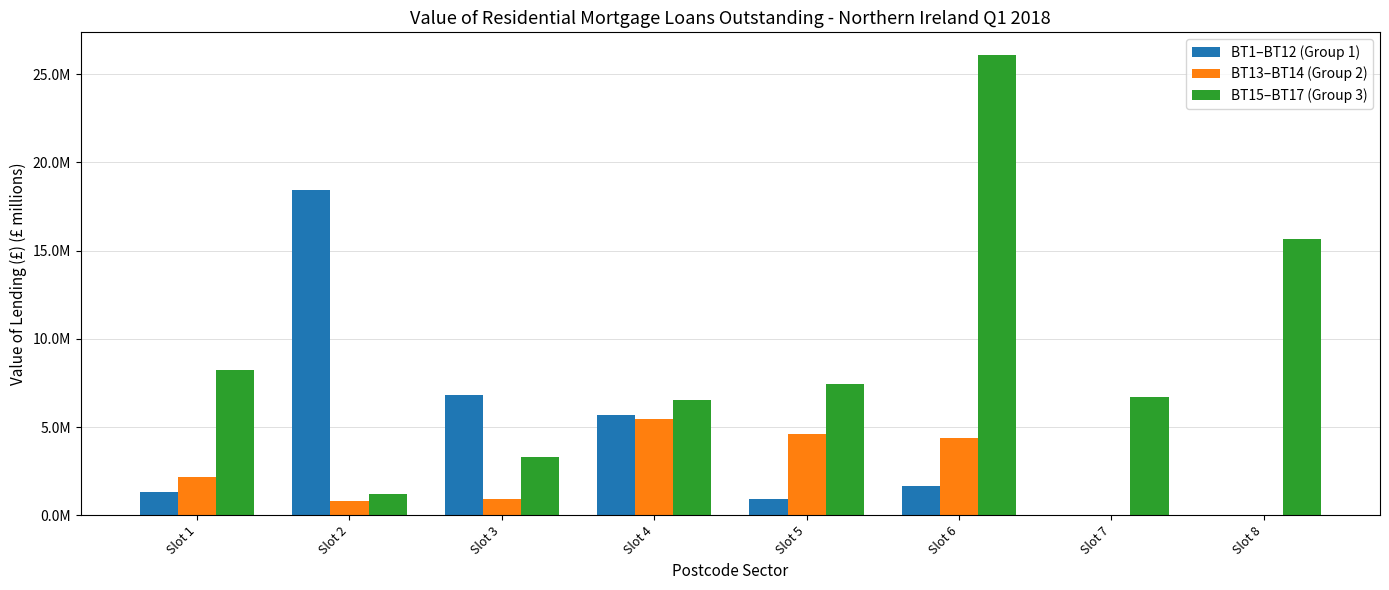

Are the bars grouped side by side (vs. stacked)?

Yes